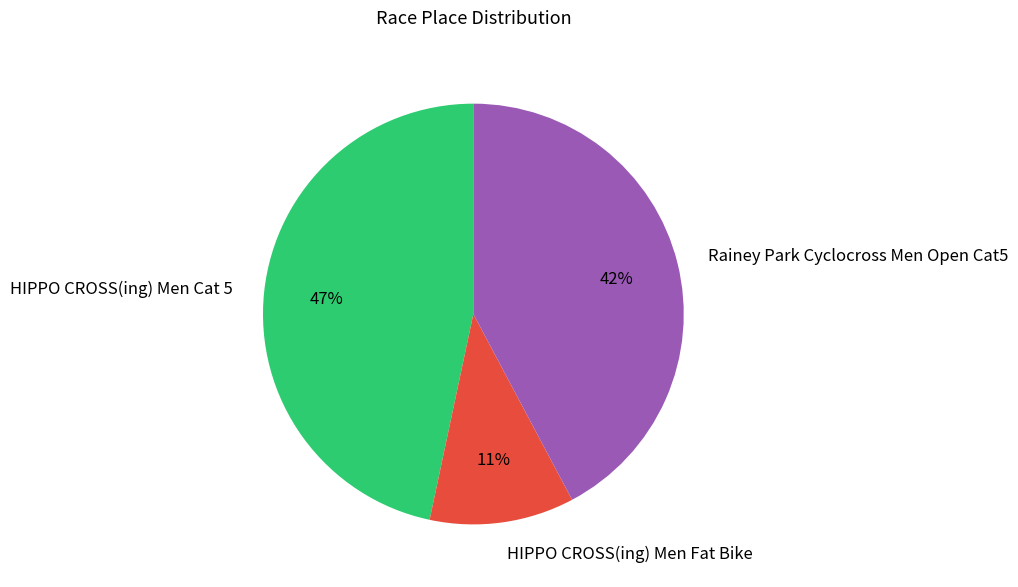

Is it true that Rainey Park Cyclocross Men Open Cat5 is 35% of the pie?

False